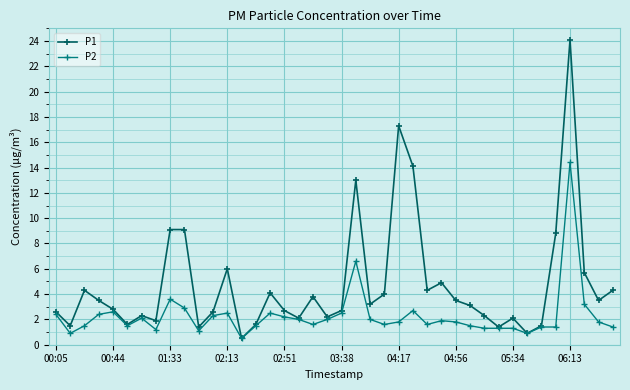

What is the minimum value for P2?

0.5